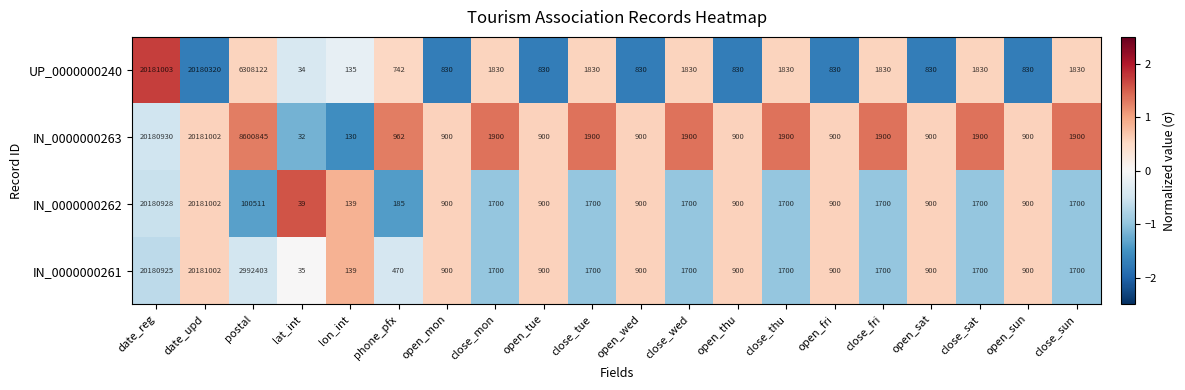

What is the approximate value of UP_0000000240 at open_wed, to the nearest 100?

800